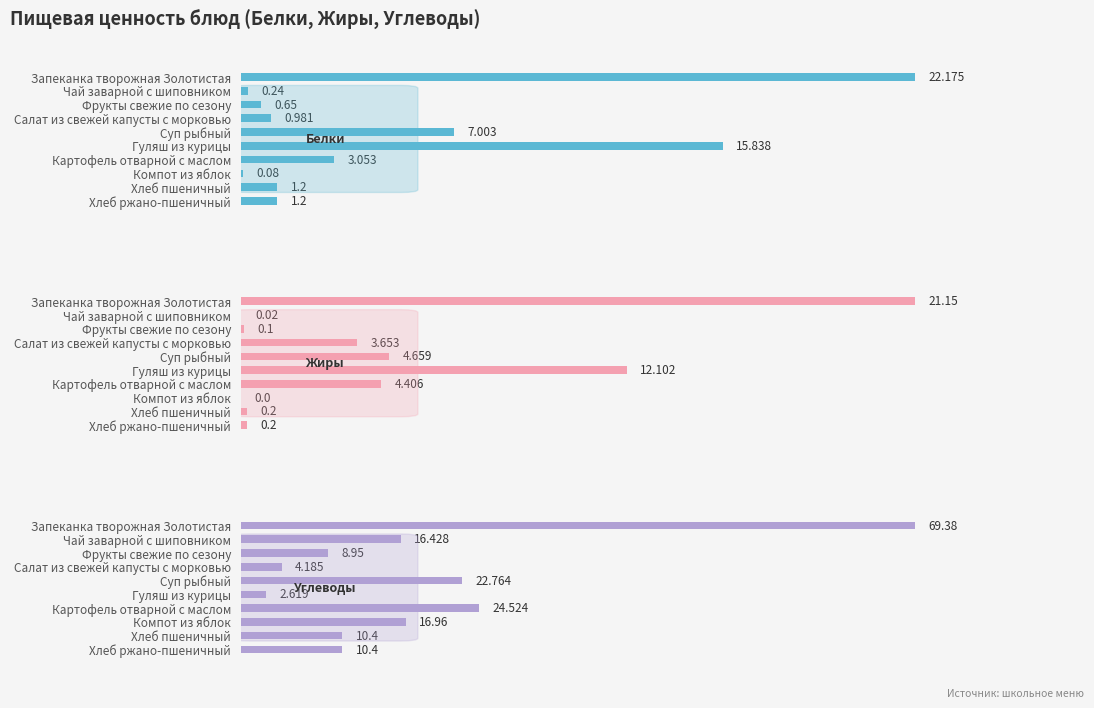

Reading left to right, list all the values displayed in this chart.

Белки: 22.2	0.2	0.7	1.0	7.0	15.8	3.1	0.1	1.2	1.2
Жиры: 21.1	0.0	0.1	3.7	4.7	12.1	4.4	0.0	0.2	0.2
Углеводы: 69.4	16.4	8.9	4.2	22.8	2.6	24.5	17.0	10.4	10.4